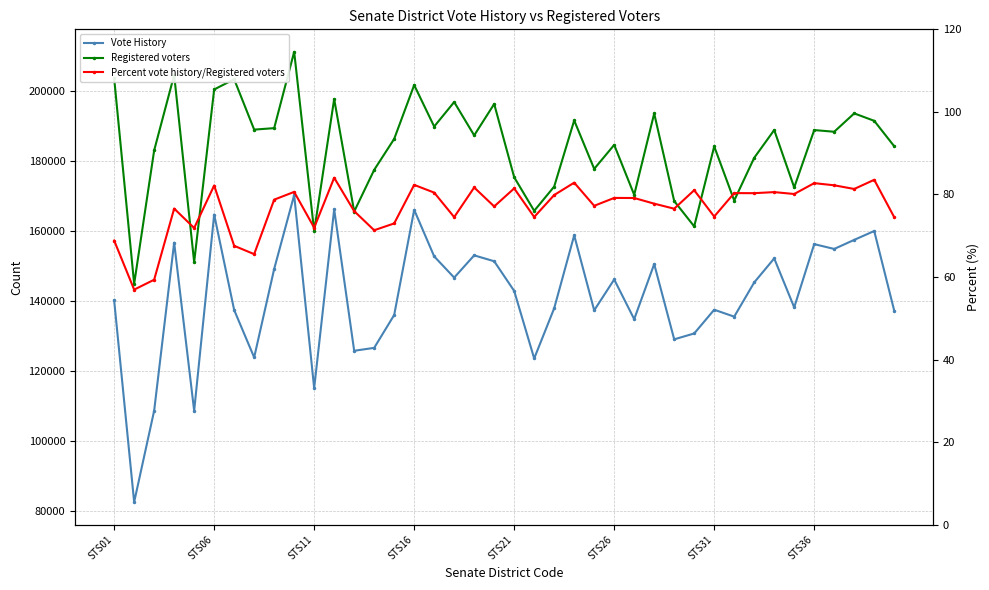

True or false: Percent vote history/Registered voters and Vote History intersect in this chart.

False